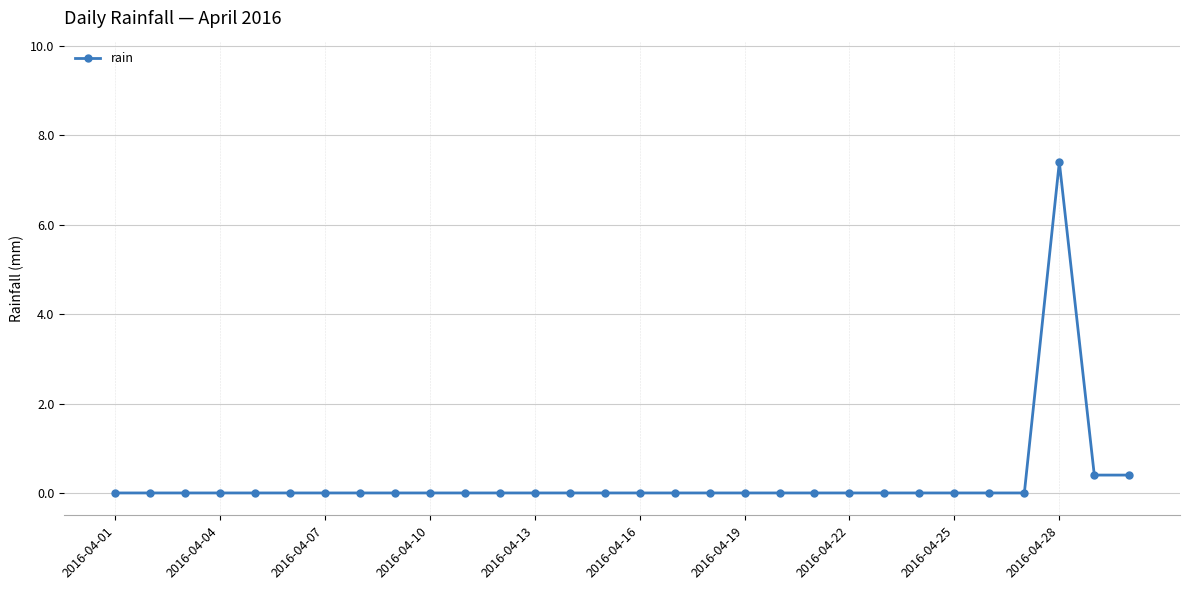

What is the difference between the maximum and second lowest values?

7.4